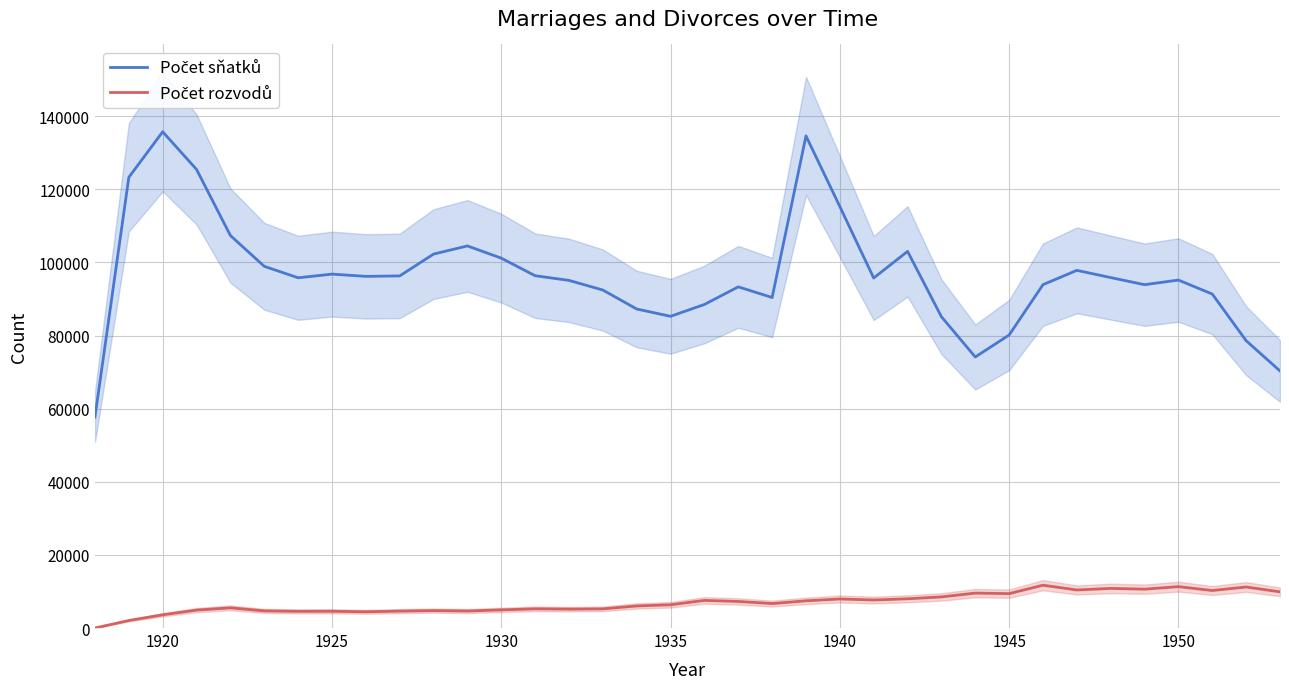

Reading left to right, transcribe all the data shown in this chart.

Počet sňatků: 57731	123263	135714	125417	107341	98922	95786	96787	96175	96294	102264	104498	101158	96349	95075	92433	87247	85247	88486	93309	90391	134582	115261	95720	103008	85138	74124	80133	93909	97815	95844	93898	95166	91333	78579	70309
Počet rozvodů: 0	2056	3618	4902	5523	4683	4566	4585	4448	4625	4768	4650	4962	5252	5171	5240	6038	6359	7552	7268	6690	7441	7945	7668	7992	8508	9554	9410	11711	10409	10834	10625	11312	10261	11219	9897